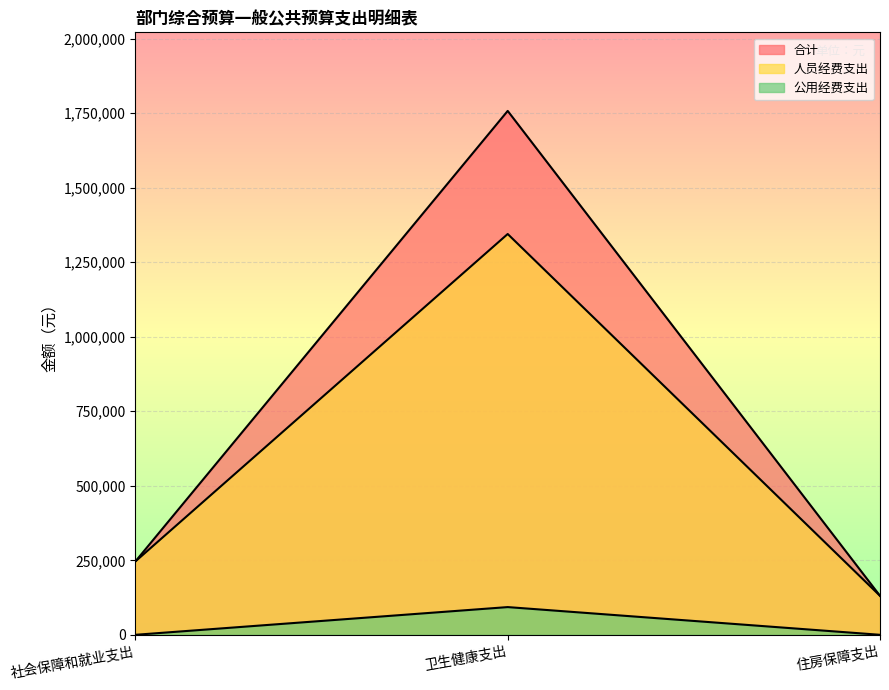

What is the label of the 3rd point from the left?

住房保障支出